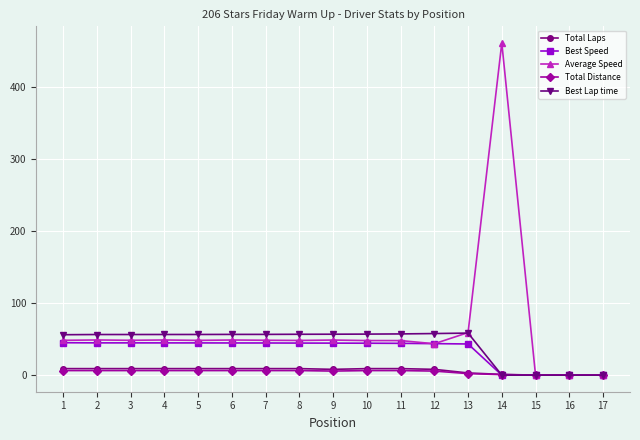

How many values in the Average Speed series are below 48?

6